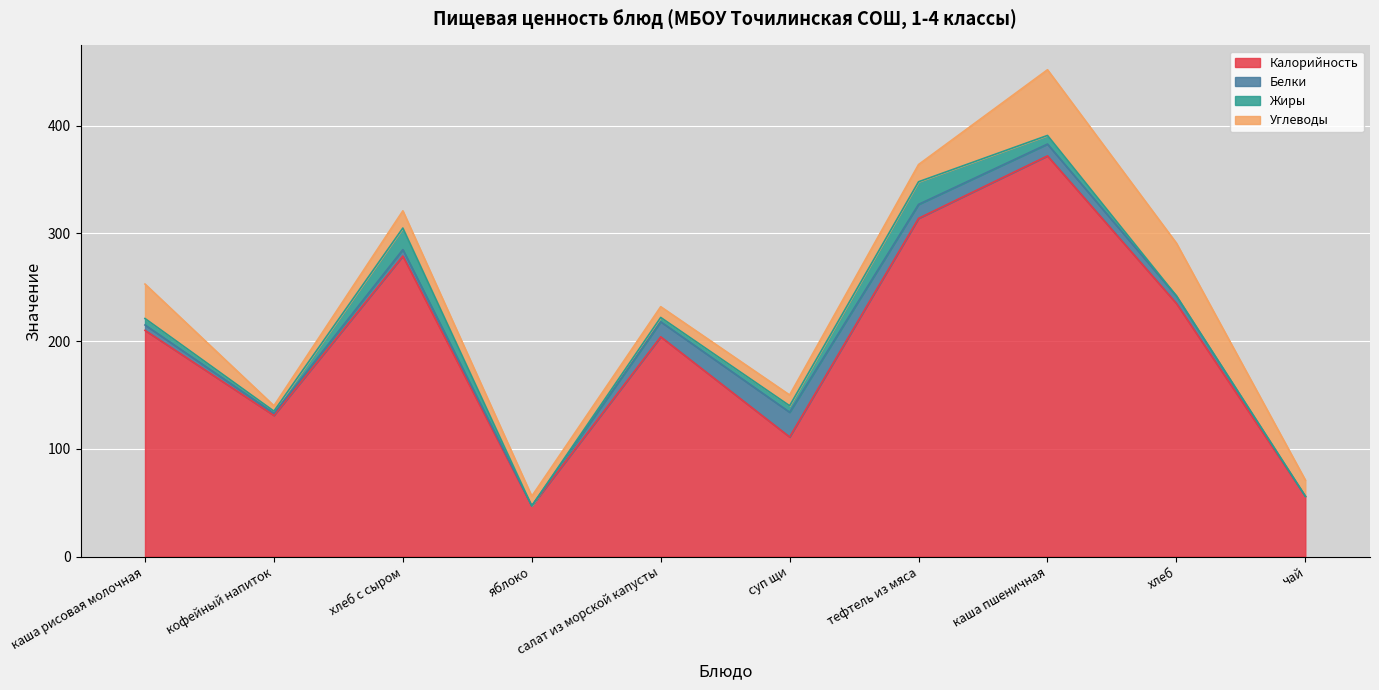

Rank the series at суп щи from highest to lowest value.

Калорийность, Белки, Углеводы, Жиры